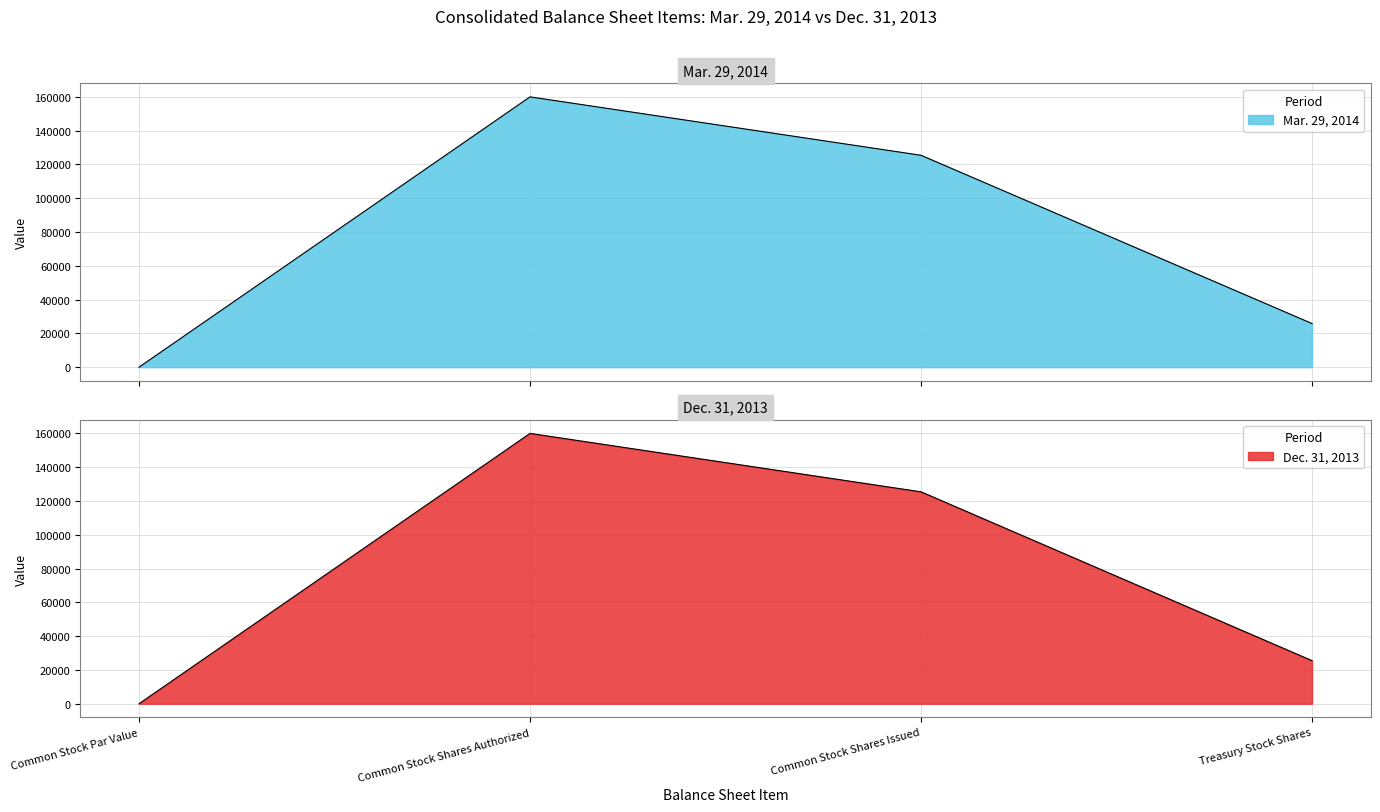

What is the sum of all Mar. 29, 2014 values?

311245